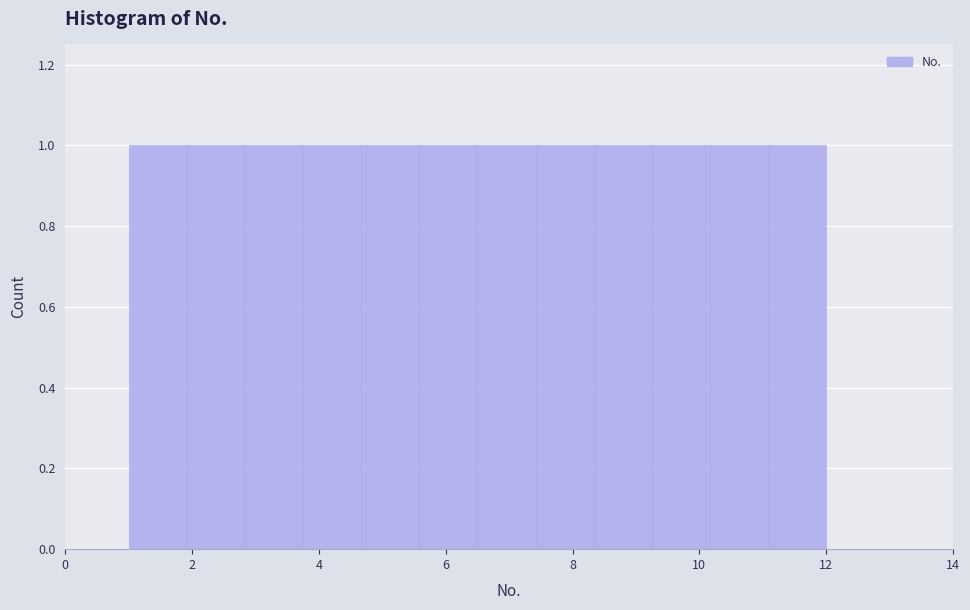

Reading left to right, list every bar in this chart as the range it spans on the x-axis followed by its height. Neither the bar edges nor the heights are printed on the chart, so give them approximately, as read against the axes.

1.0 to 2.0: 1
2.0 to 2.8: 1
2.8 to 3.8: 1
3.8 to 4.6: 1
4.6 to 5.6: 1
5.6 to 6.6: 1
6.6 to 7.4: 1
7.4 to 8.4: 1
8.4 to 9.2: 1
9.2 to 10.2: 1
10.2 to 11.0: 1
11.0 to 12.0: 1